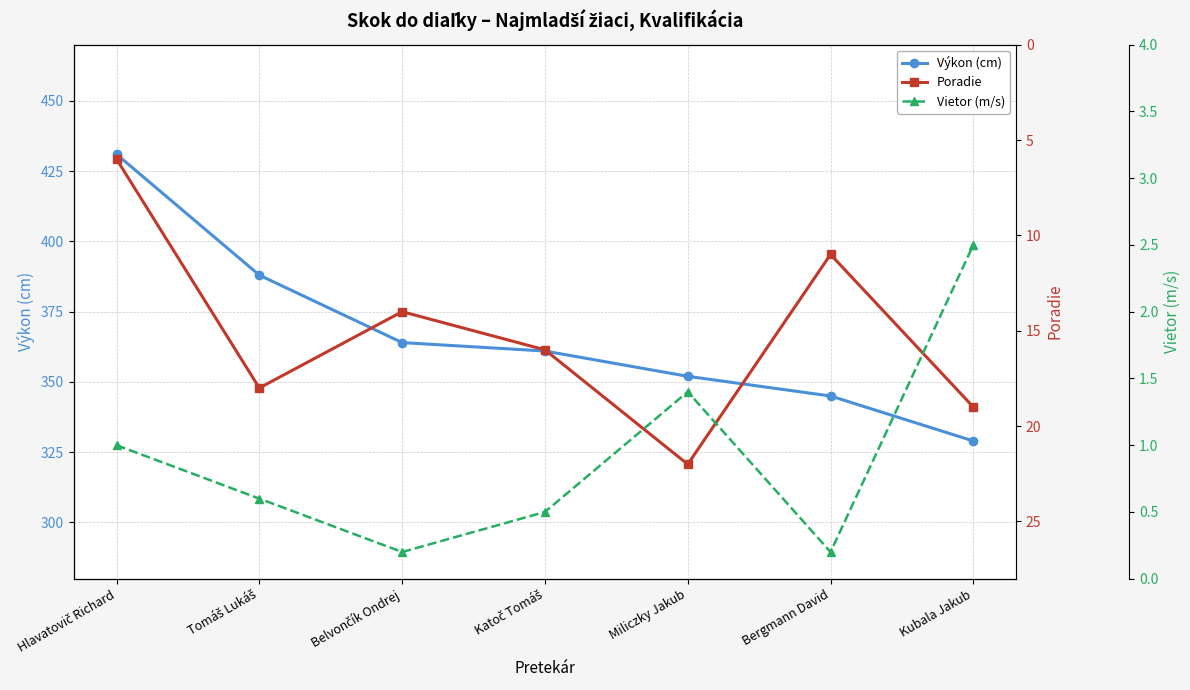

At which category is the sum across all series the highest?

Hlavatovič Richard